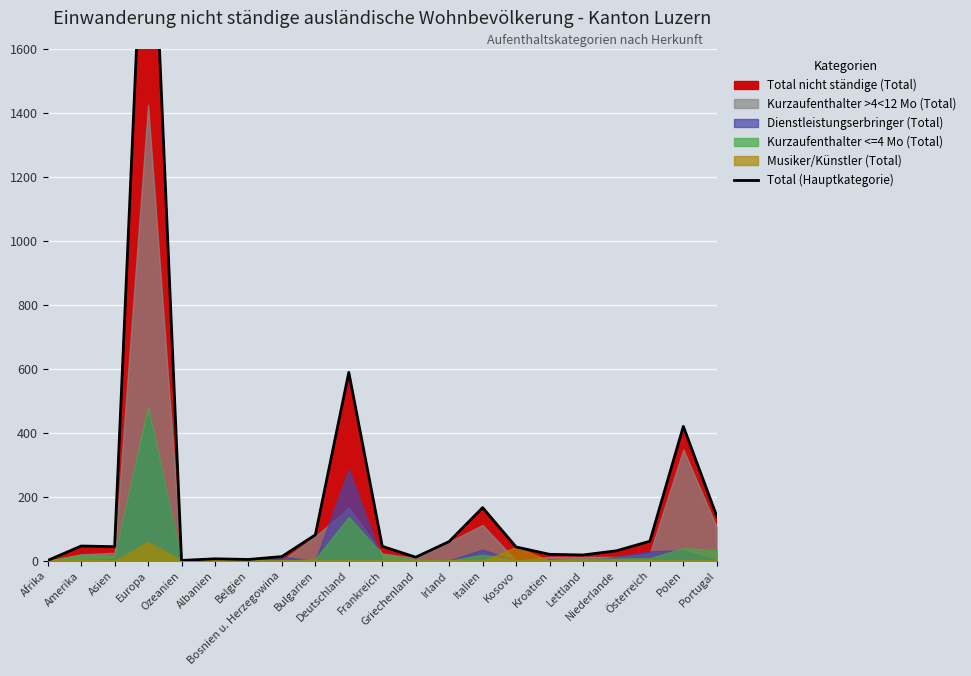

Which has a higher value, Österreich or Afrika?

Österreich